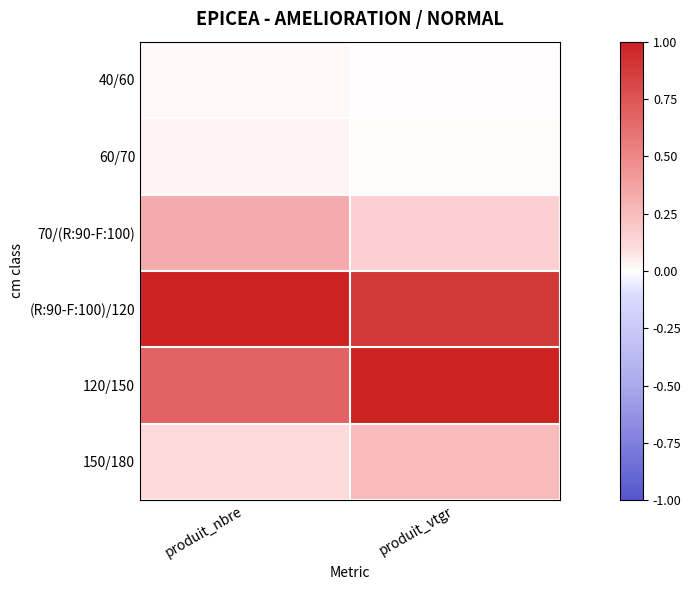

Which series has the largest total across all categories?

(R:90-F:100)/120